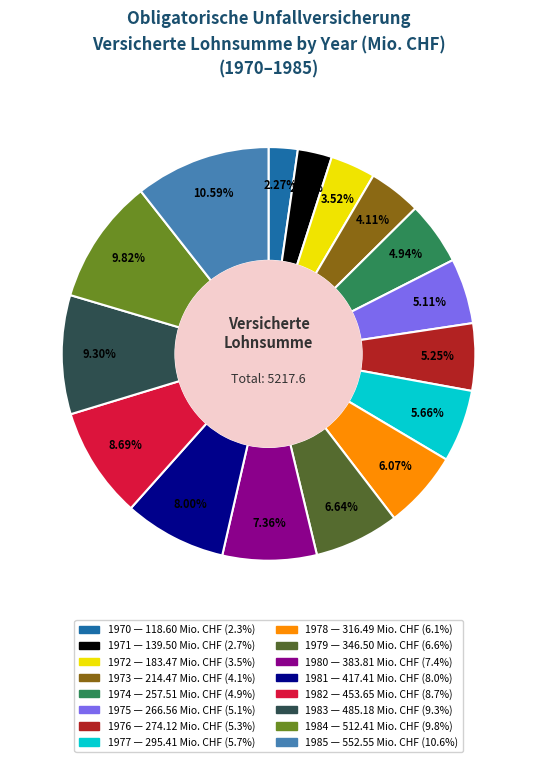

To the nearest percent, what is the combined percentage of 1979 and 1977?

12%